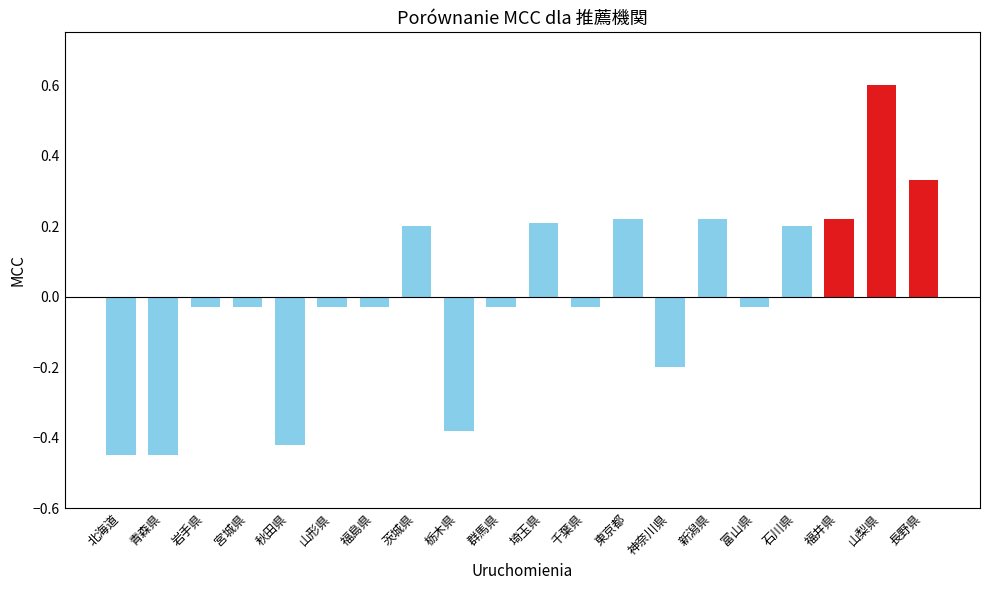

At which category does the chart reach its peak across all series?

山梨県